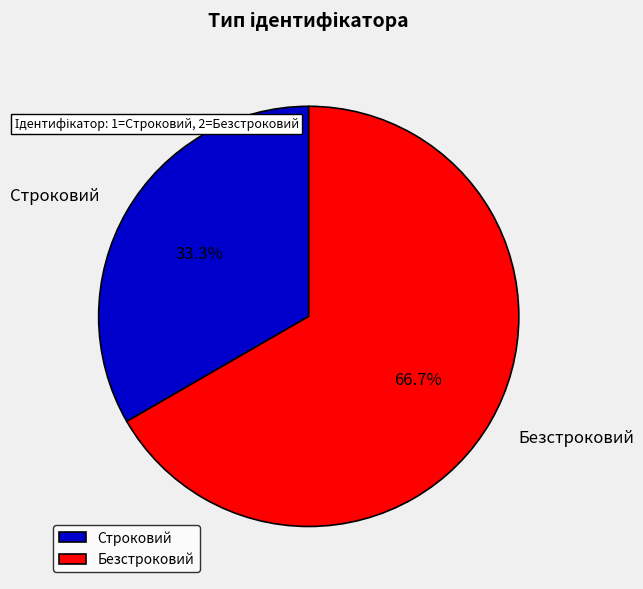

What is the ratio of the value at Строковий to the value at Безстроковий?

0.5